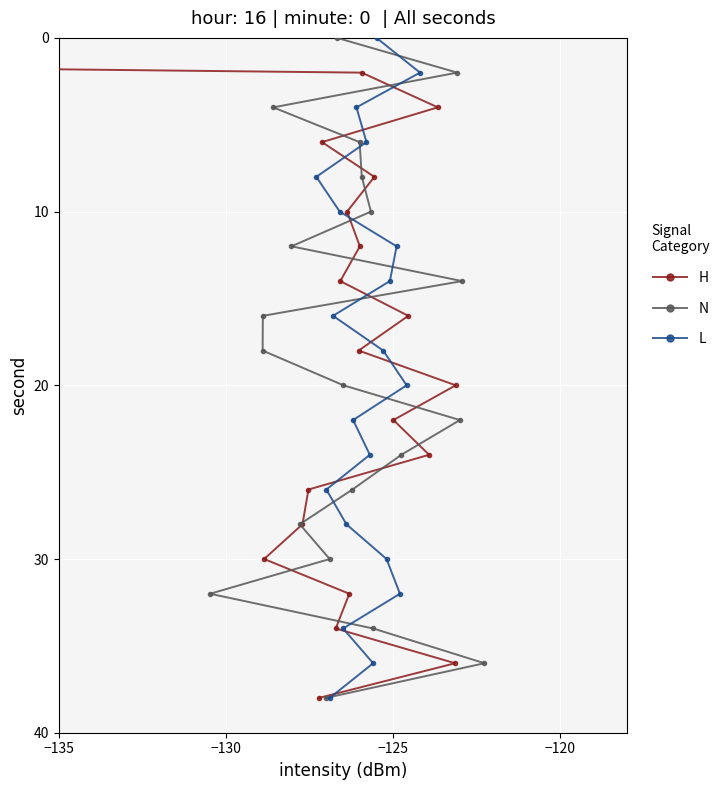

What is the value of the L point at the 19th from the left?

20